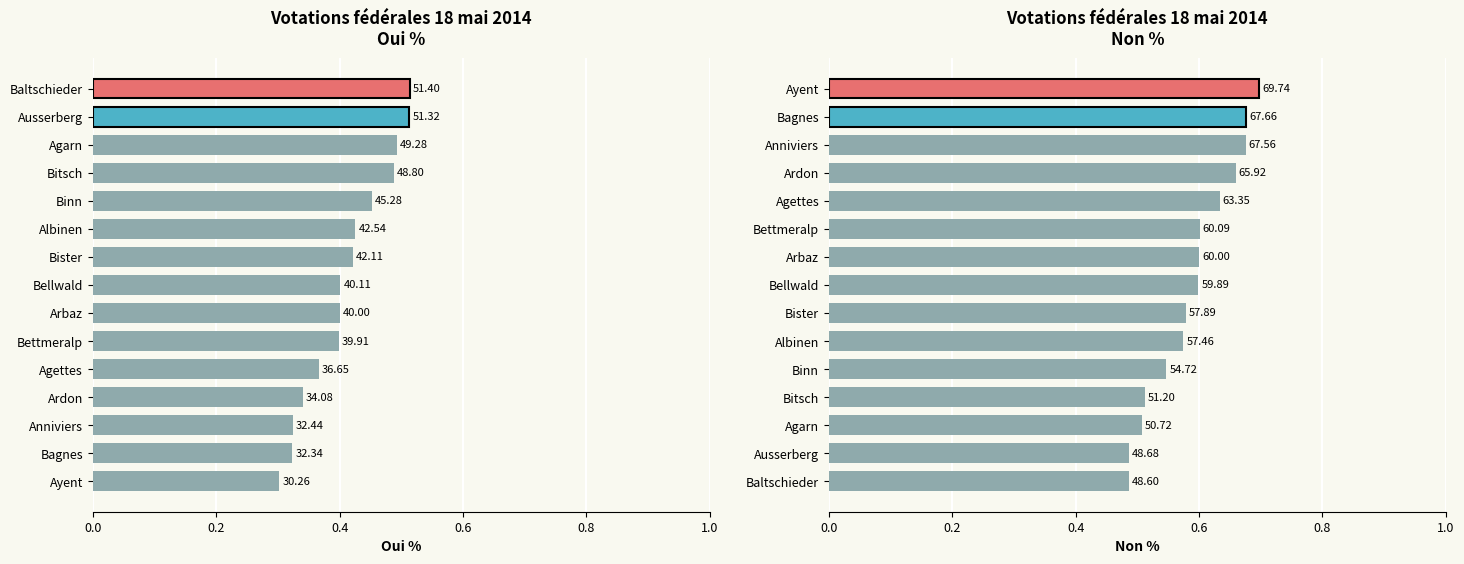

How many distinct data groups are displayed?

2